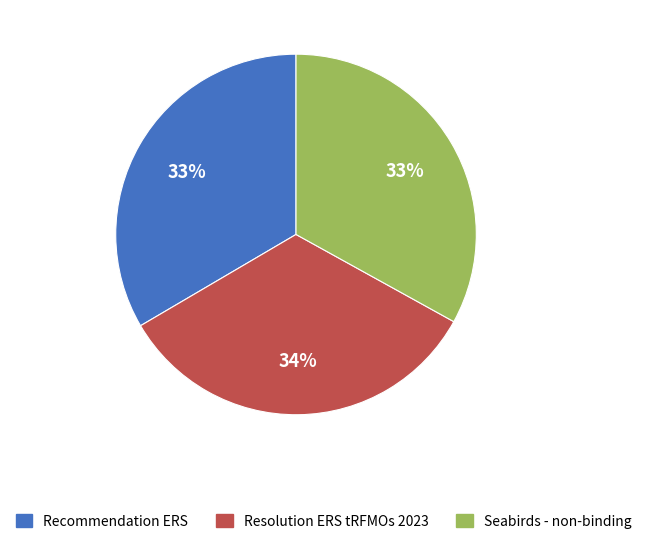

Count the number of slices in the pie.

3